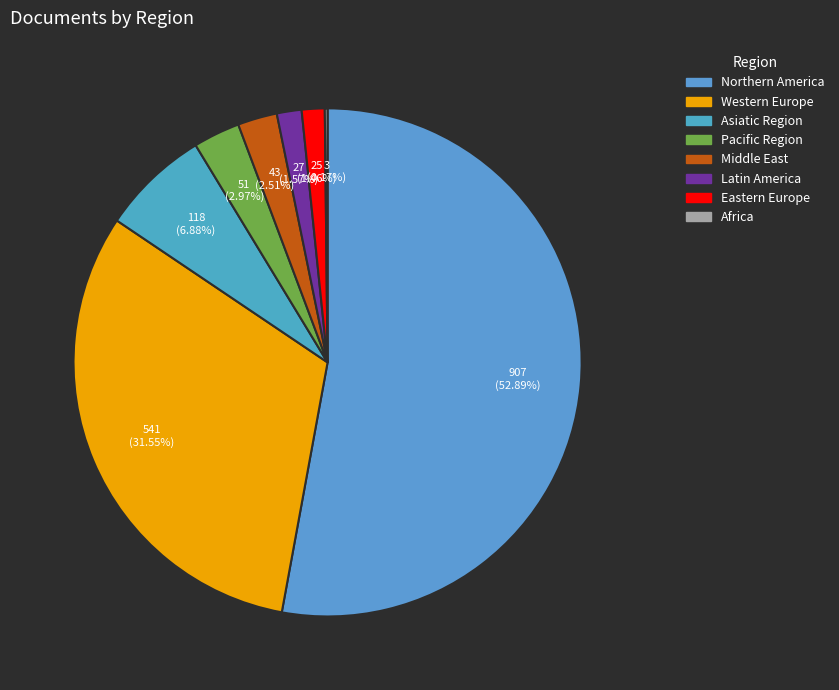

Between Eastern Europe and Western Europe, which is larger?

Western Europe